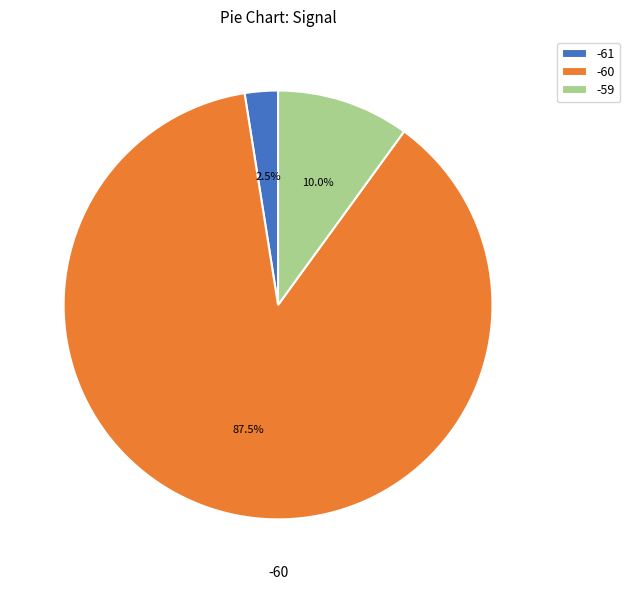

Is the sum of -59 and -60 greater than half?

Yes